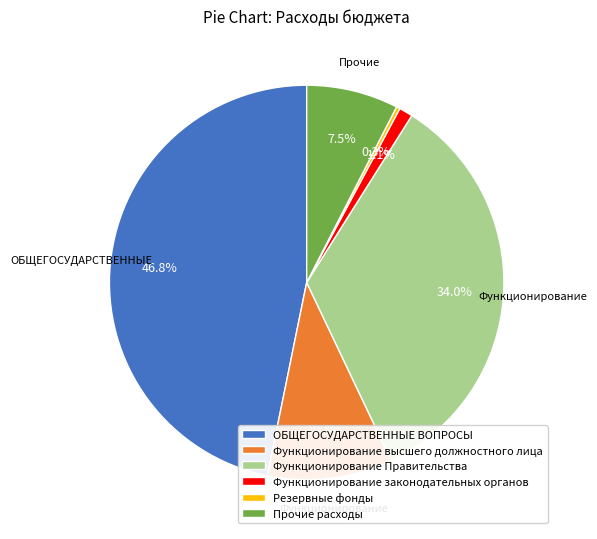

What is the ratio of the value at Функционирование высшего должностного лица to the value at Функционирование Правительства?

0.3